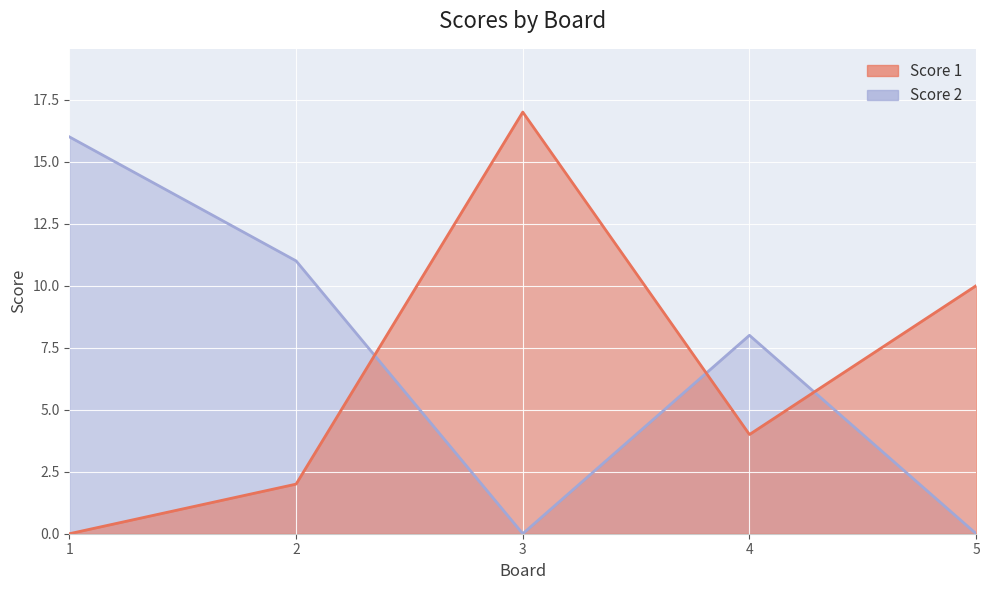

At how many categories does at least one series exceed 7?

5